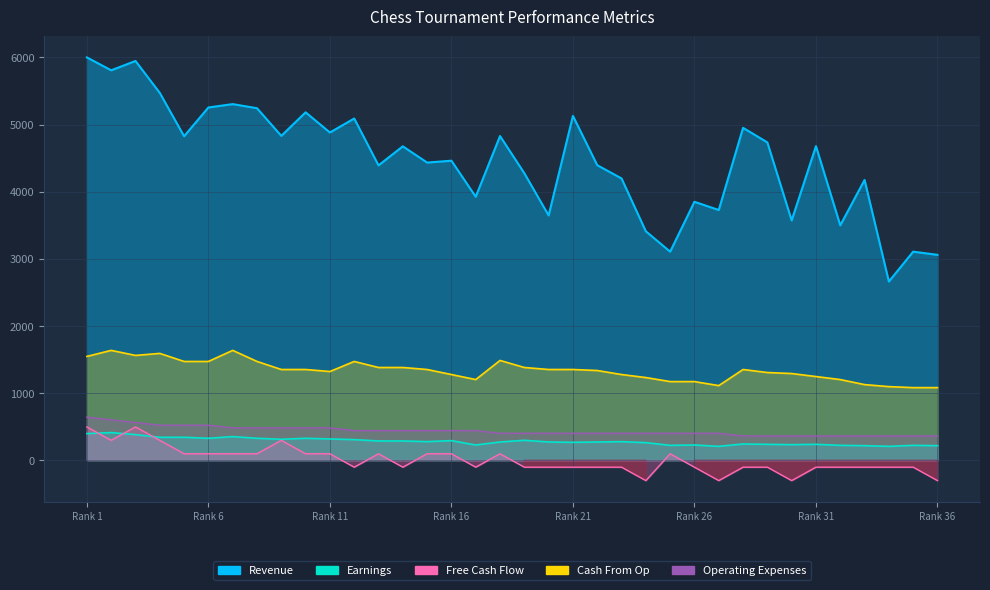

What is the difference between the Cash From Op values at 14 and 9?

30.0